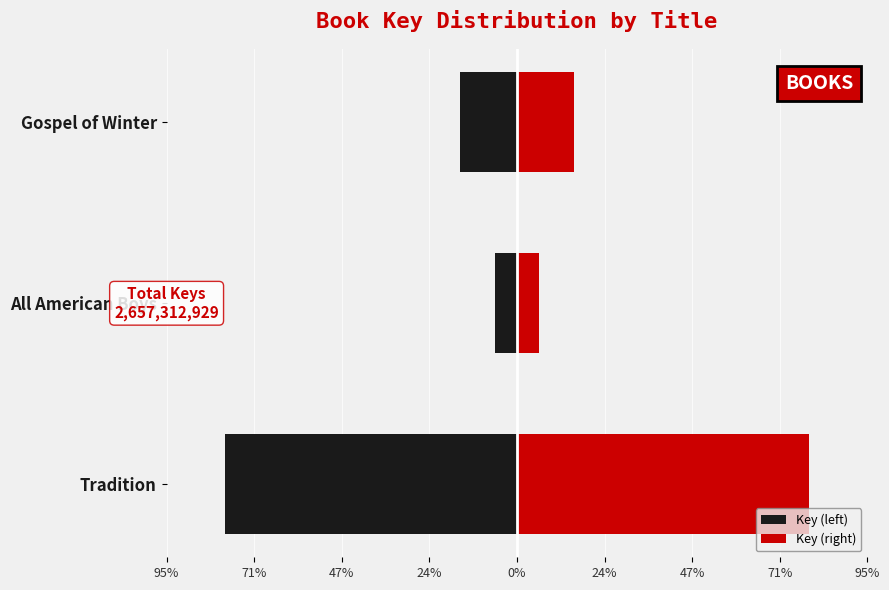

Reading left to right, what are all the values shown in this chart?

Key (left): -78.8	-5.8	-15.4
Key (right): 78.8	5.8	15.4